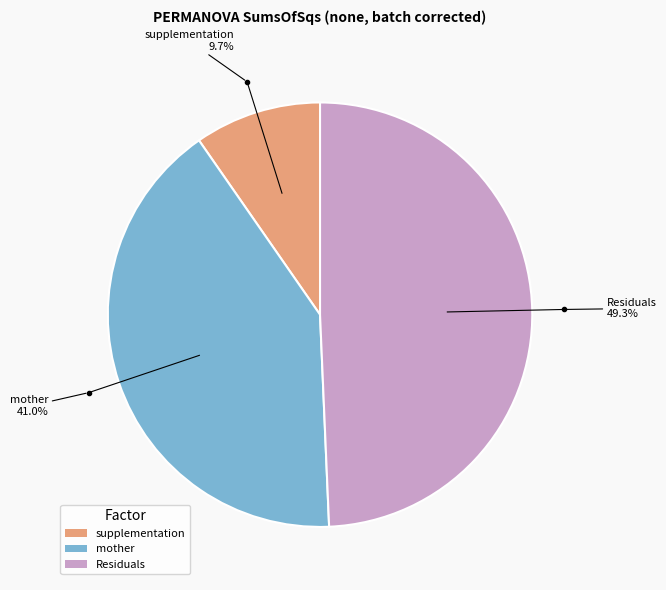

To the nearest percent, what portion does supplementation represent?

10%